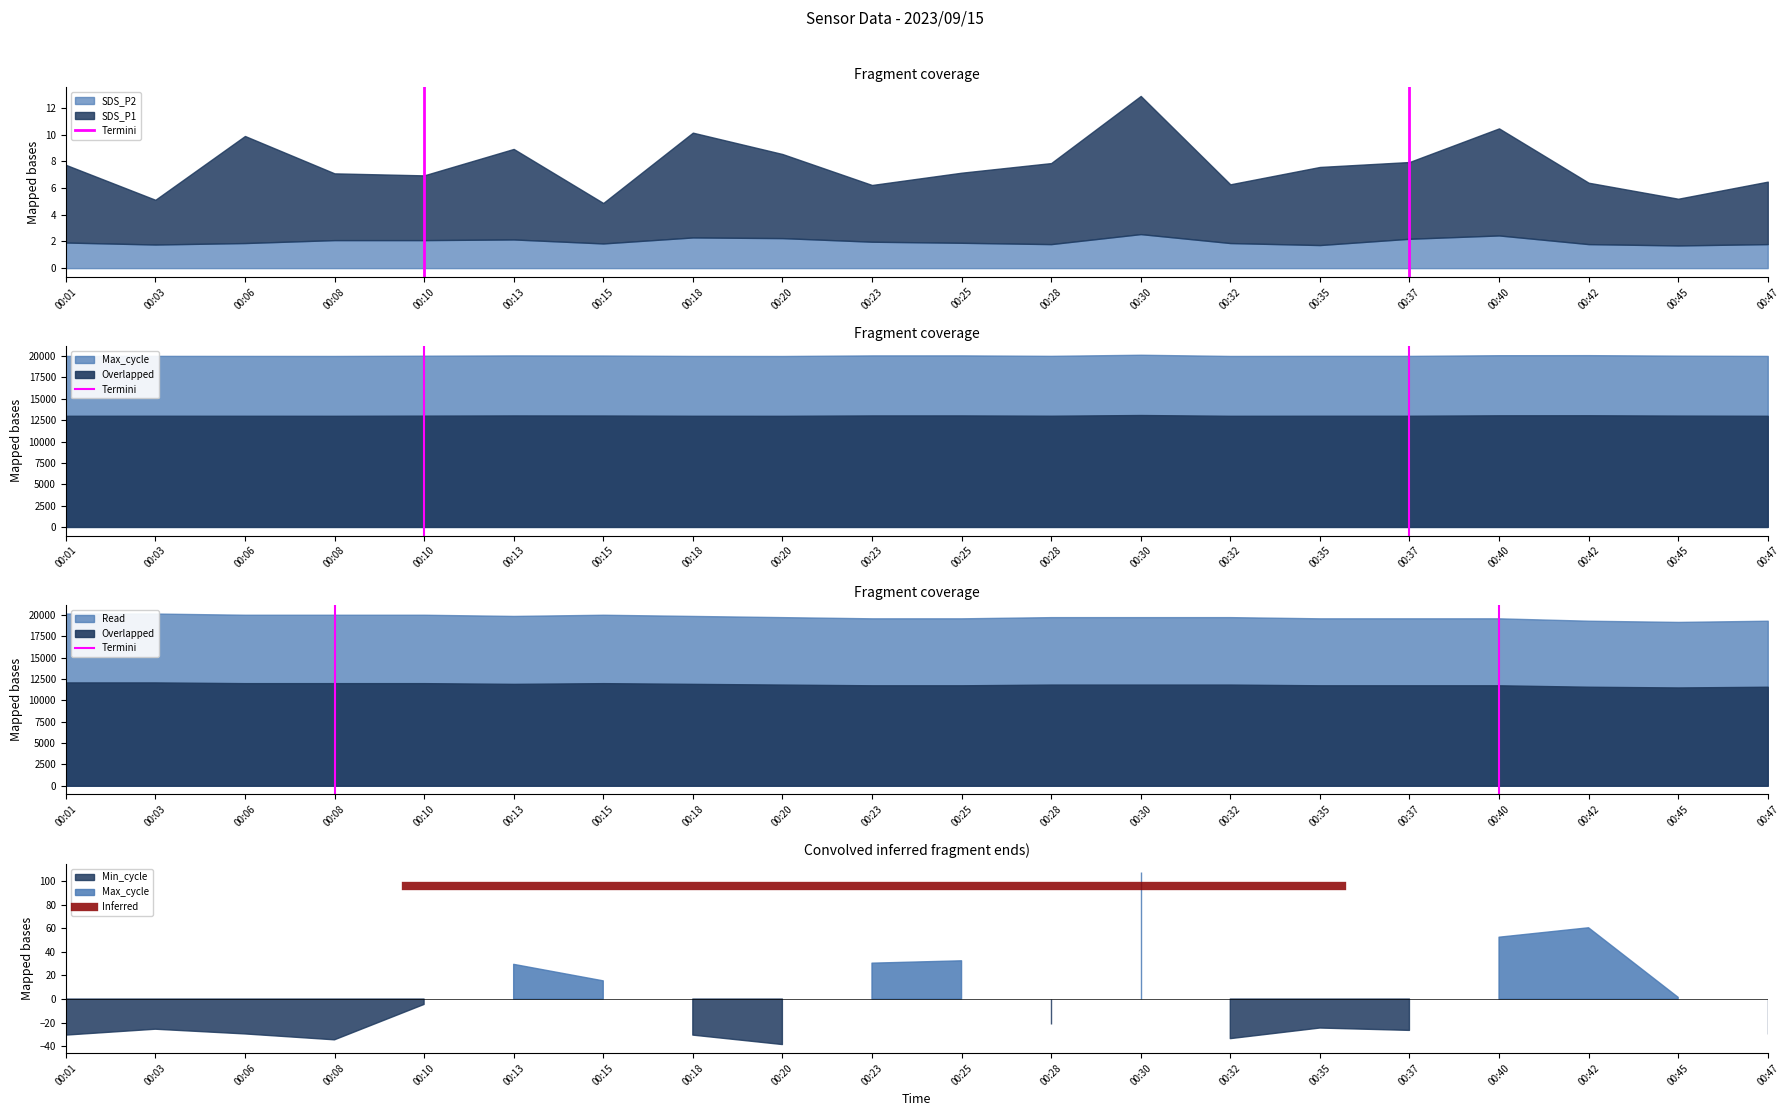

At how many categories does at least one series exceed 55?

2